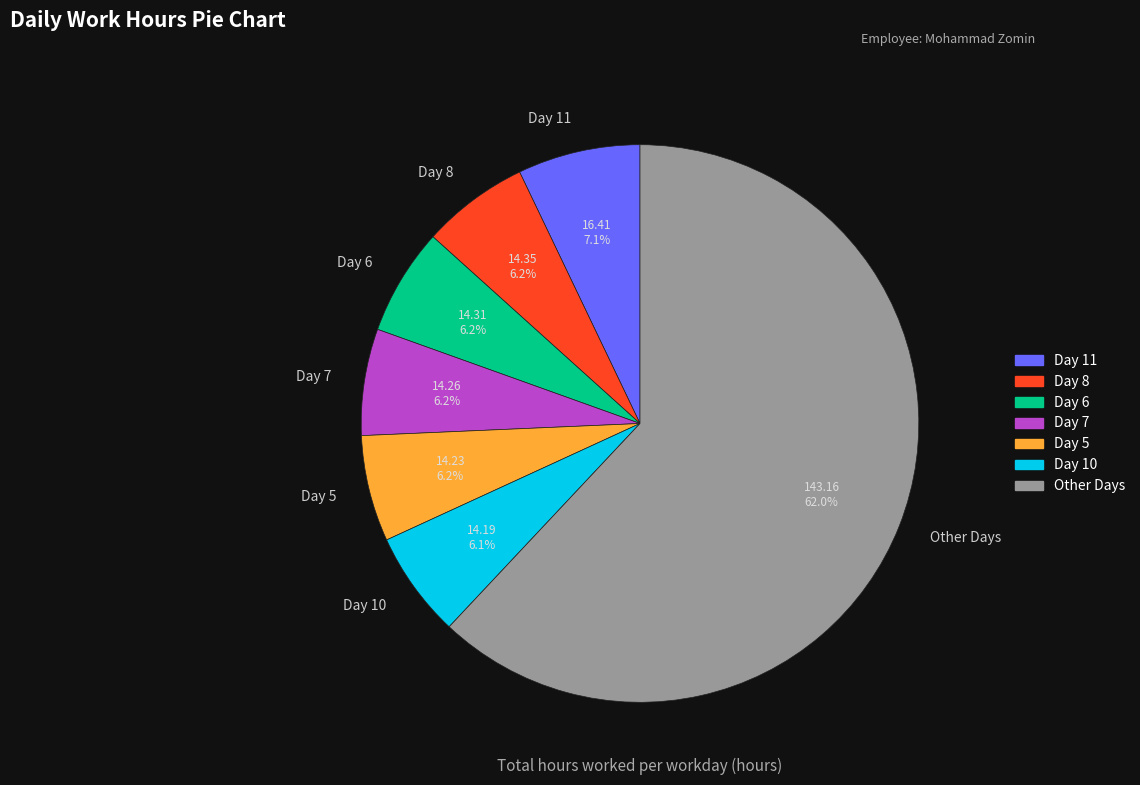

Is there a majority slice in this chart?

Yes